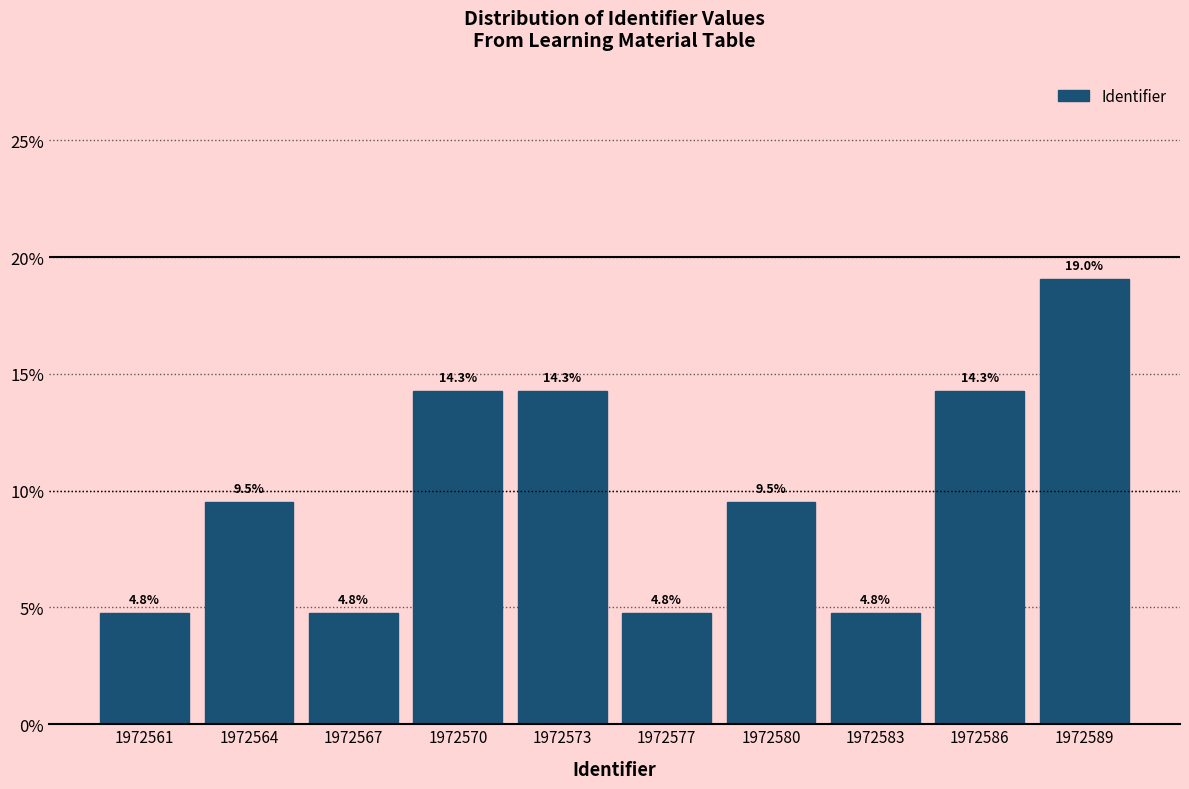

Reading left to right, list all the values displayed in this chart.

4.8	9.5	4.8	14.3	14.3	4.8	9.5	4.8	14.3	19.0